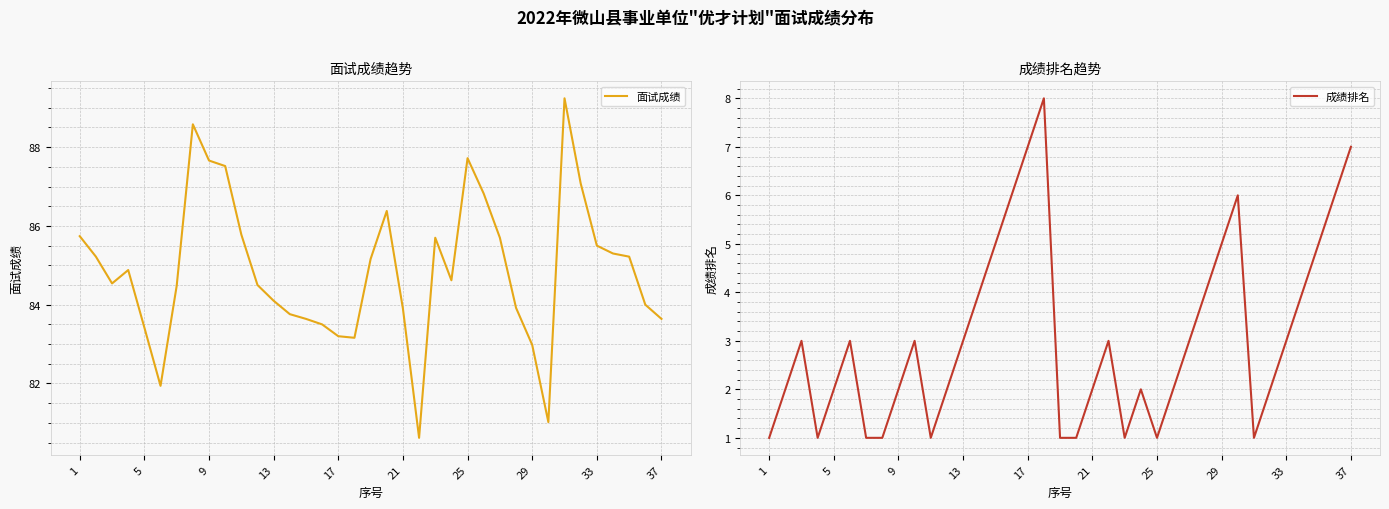

Reading left to right, transcribe all the data shown in this chart.

面试成绩: 85.7	85.2	84.5	84.9	83.4	81.9	84.5	88.6	87.7	87.5	85.8	84.5	84.1	83.8	83.6	83.5	83.2	83.2	85.2	86.4	83.9	80.6	85.7	84.6	87.7	86.8	85.7	83.9	83.0	81.0	89.2	87.1	85.5	85.3	85.2	84.0	83.6
成绩排名: 1.0	2.0	3.0	1.0	2.0	3.0	1.0	1.0	2.0	3.0	1.0	2.0	3.0	4.0	5.0	6.0	7.0	8.0	1.0	1.0	2.0	3.0	1.0	2.0	1.0	2.0	3.0	4.0	5.0	6.0	1.0	2.0	3.0	4.0	5.0	6.0	7.0